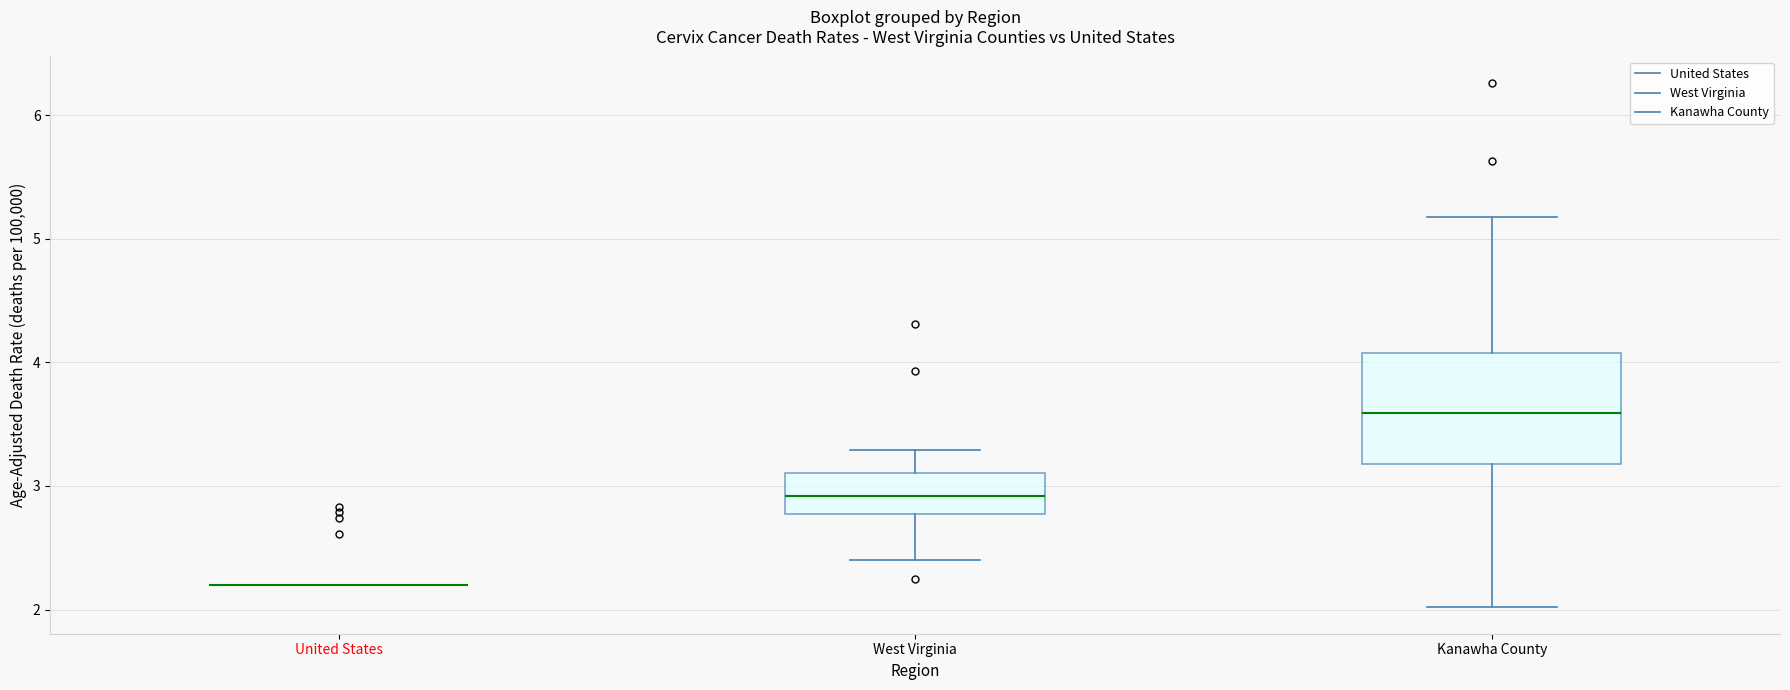

Reading left to right, read every box against the y-axis: the position of its median line, the range the box covers, and the ends of its whiskers. The values are not printed on the chart, so give them approximately, as read against the axis.

United States: box collapsed to a line at 2.2, whiskers 2.2 to 2.2
West Virginia: median 2.9, box 2.8 to 3.1, whiskers 2.4 to 3.3
Kanawha County: median 3.6, box 3.2 to 4.1, whiskers 2.0 to 5.2